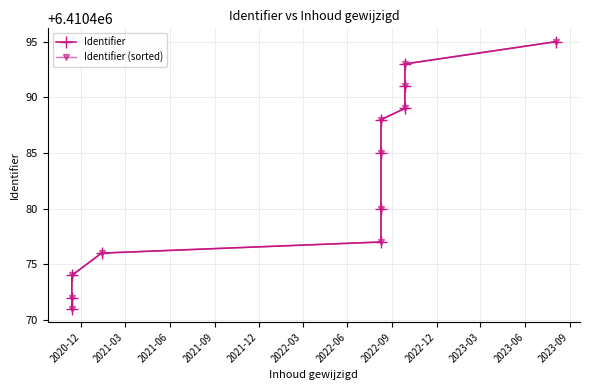

How many categories are shown in the chart?

12